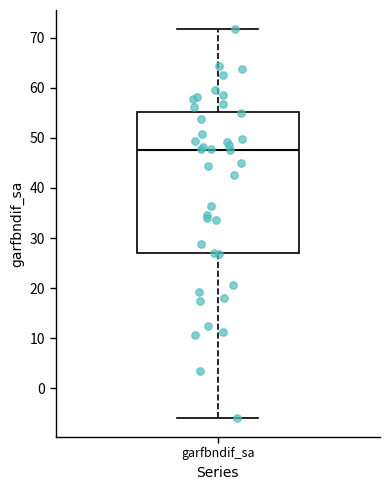

Where does the median line of the box for garfbndif_sa sit on the y-axis? The values are not printed on the chart, so give them approximately, as read against the axis.

48